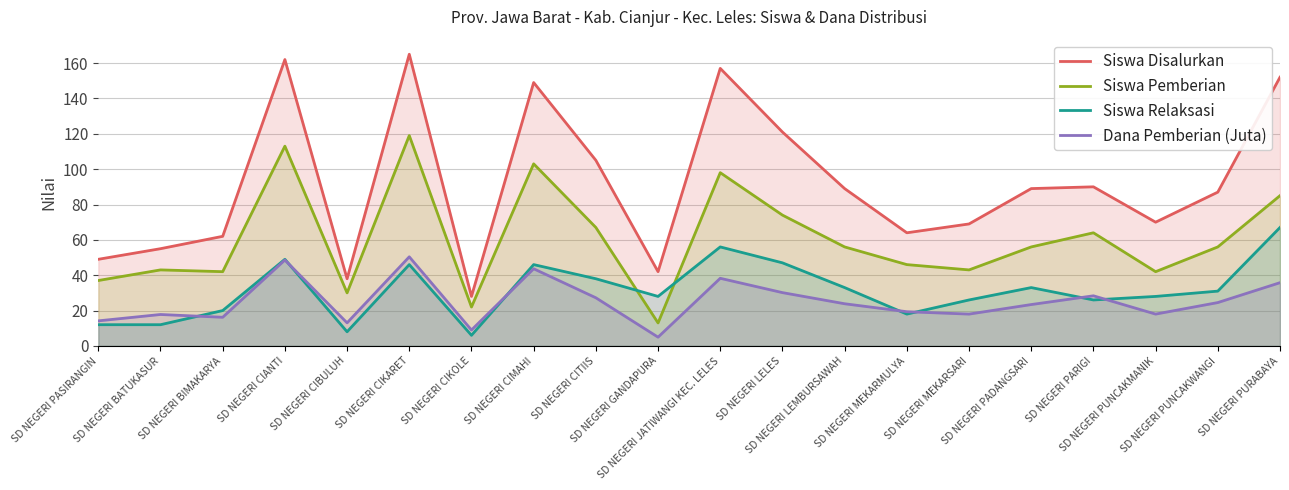

At which category is the sum across all series the highest?

SD NEGERI CIKARET